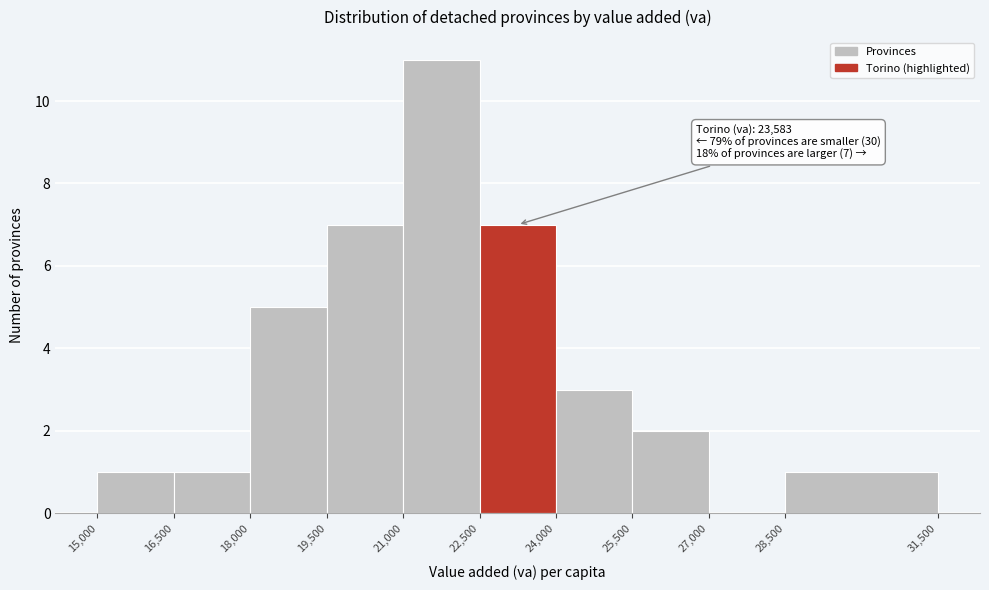

Over which range of the x-axis is the bar tallest?

21,000 to 22,500